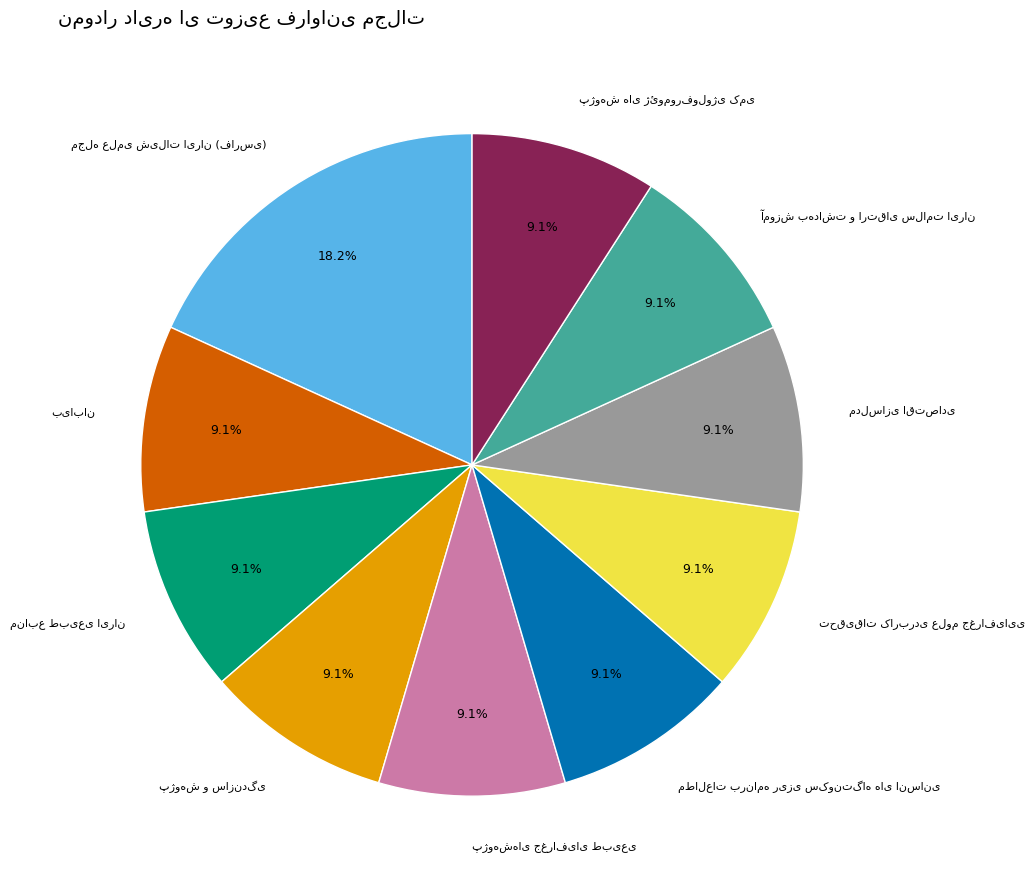

Is there a majority slice in this chart?

No